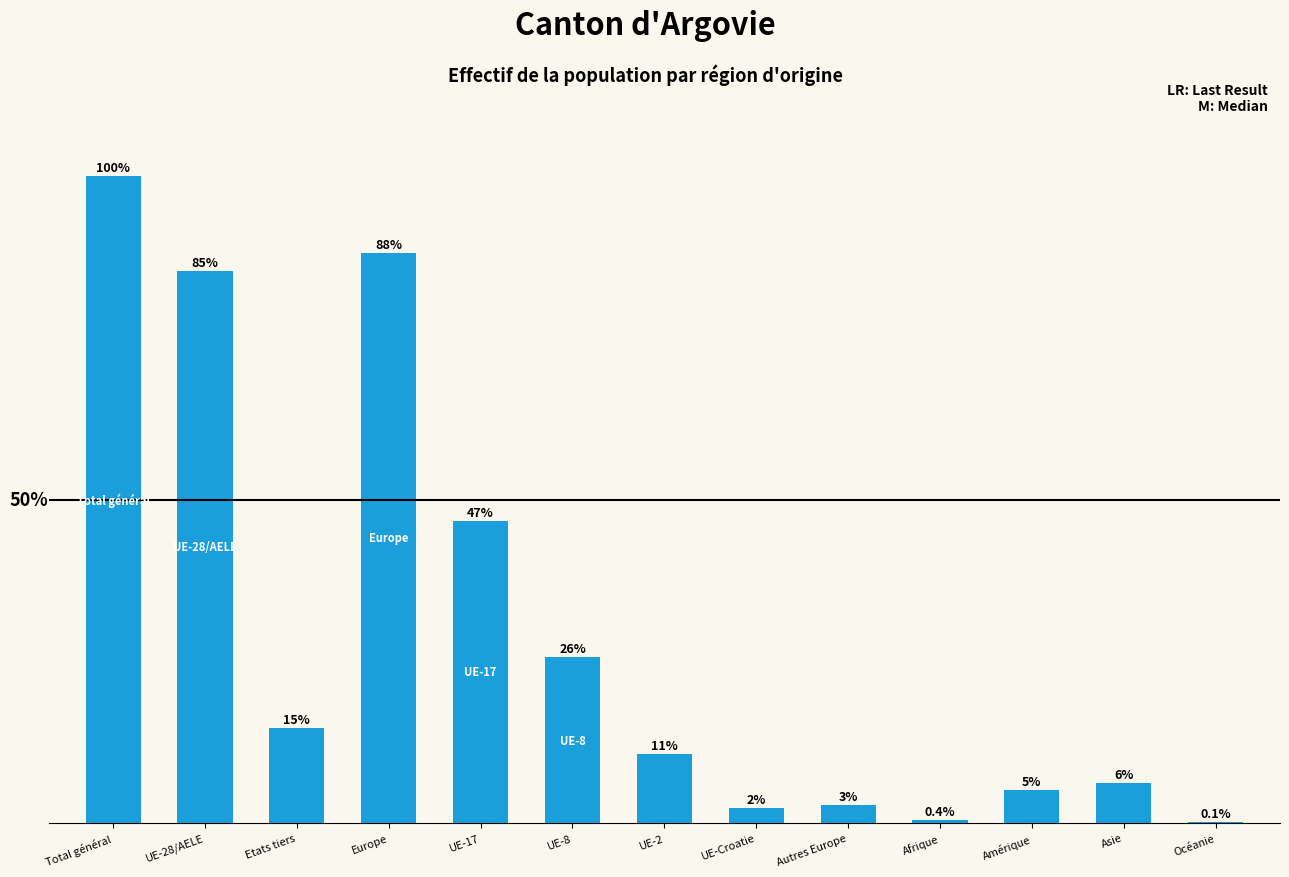

At which category does the chart reach its minimum across all series?

Océanie